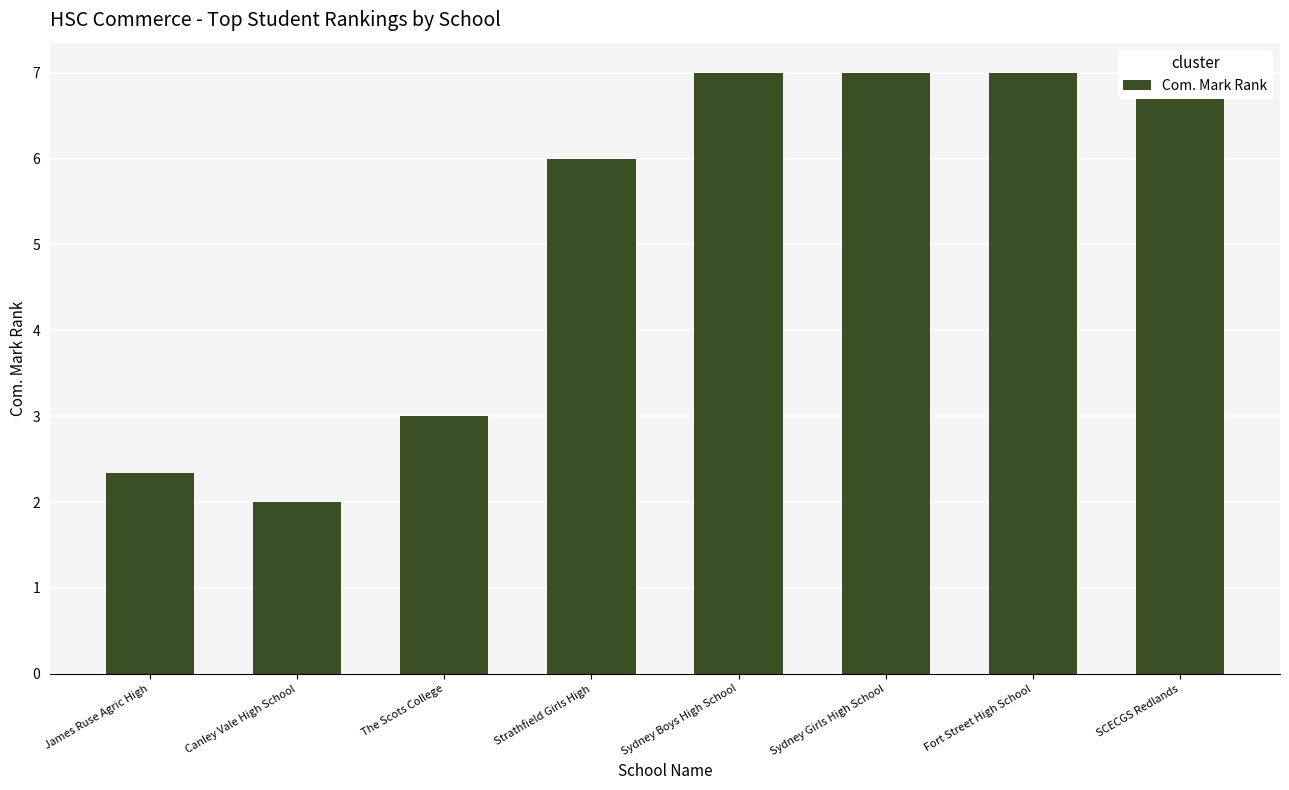

Read the value at Sydney Girls High School.

7.0